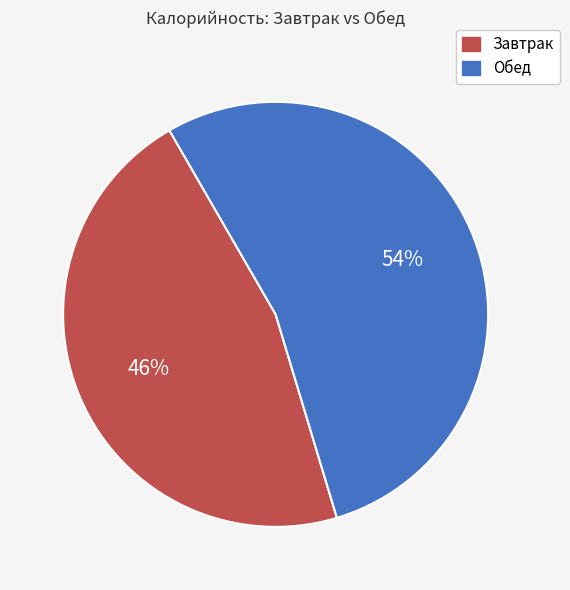

Count the number of slices in the pie.

2